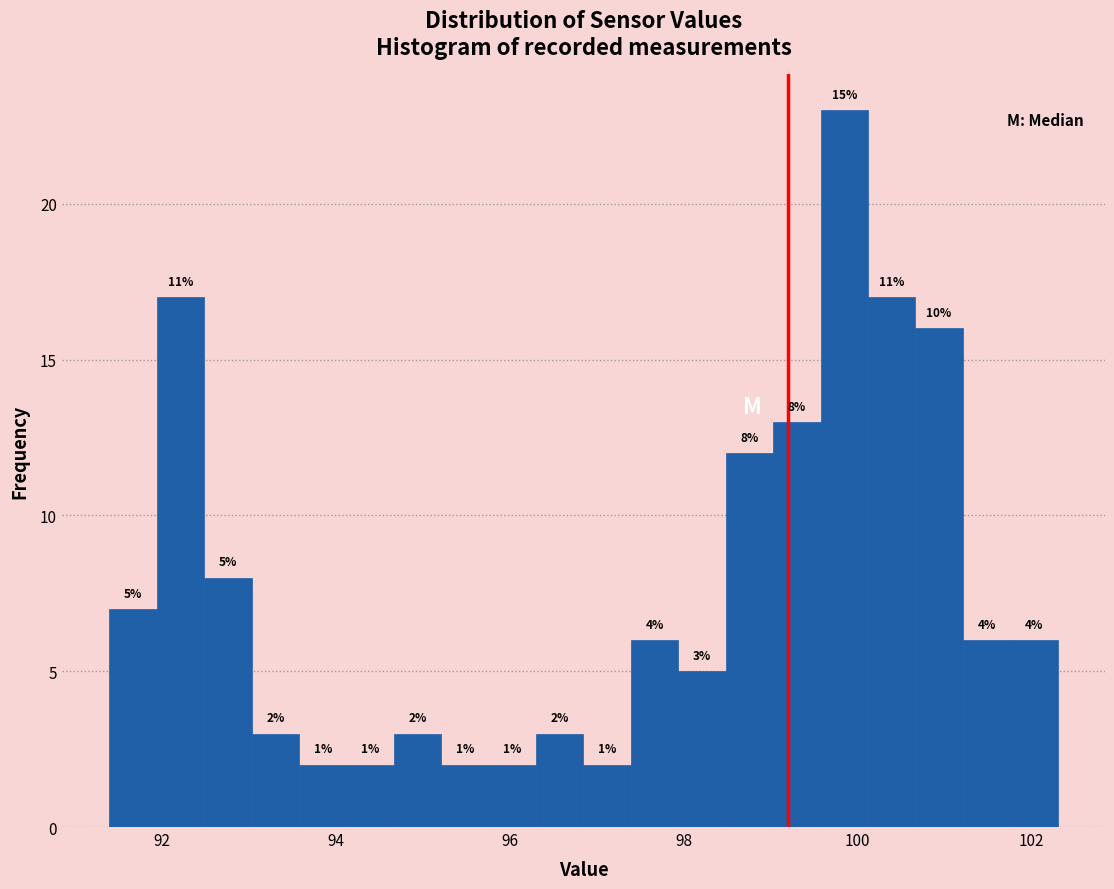

Around what value on the x-axis is the tallest bar? Give the approximate position of its centre, as read against the axis.

99.8